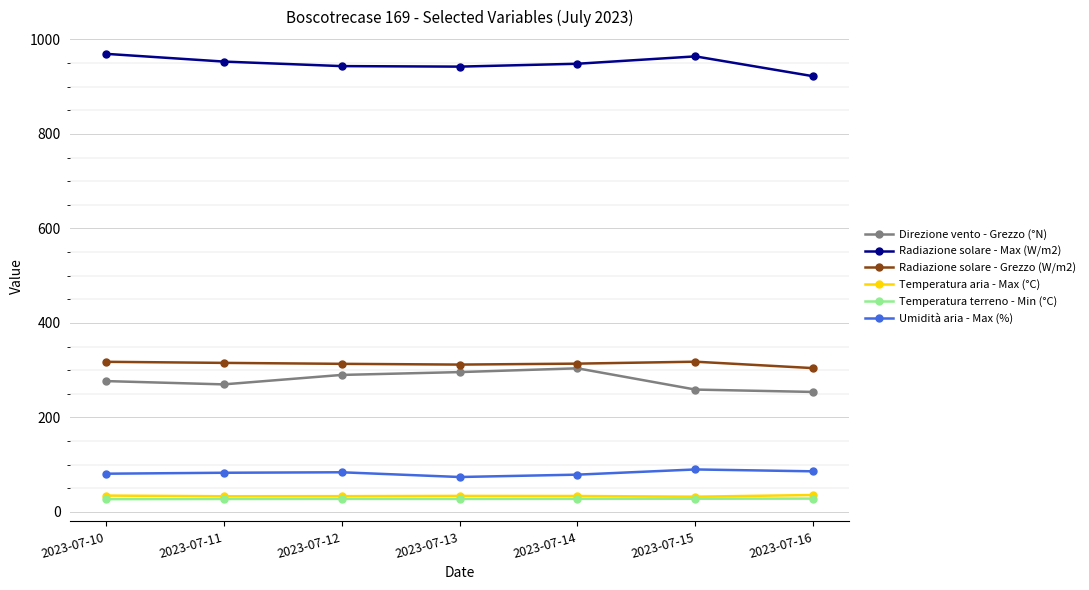

What is the difference between the second highest and minimum values in the Direzione vento - Grezzo (°N) series?

42.0